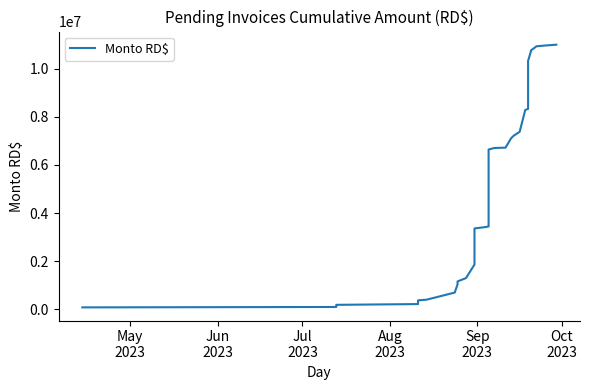

Does the chart have visible grid lines?

No